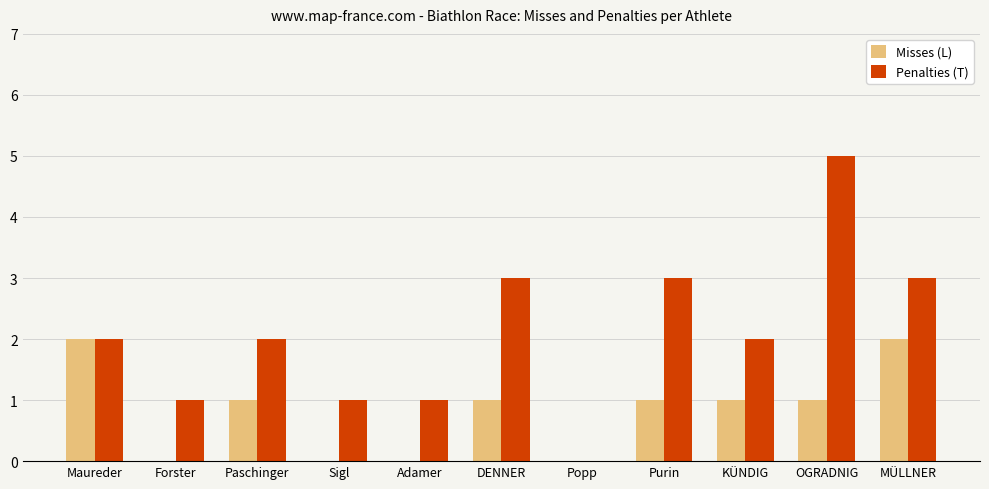

How many positive values does the Penalties (T) series have?

10